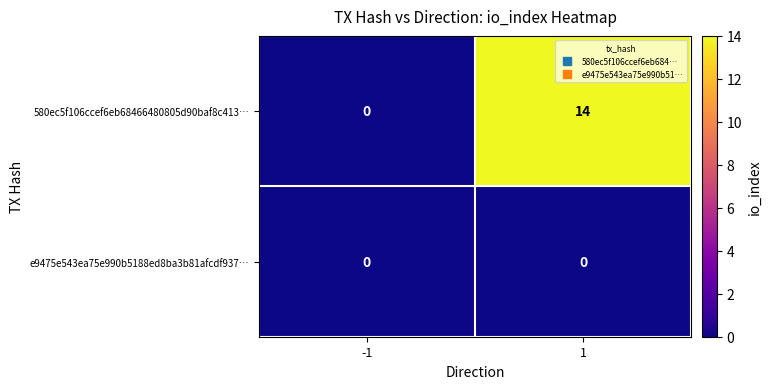

Reading left to right, extract all data points from this chart.

580ec5f106ccef6eb68466480805d90baf8c413…: 0	14
e9475e543ea75e990b5188ed8ba3b81afcdf937…: 0	0